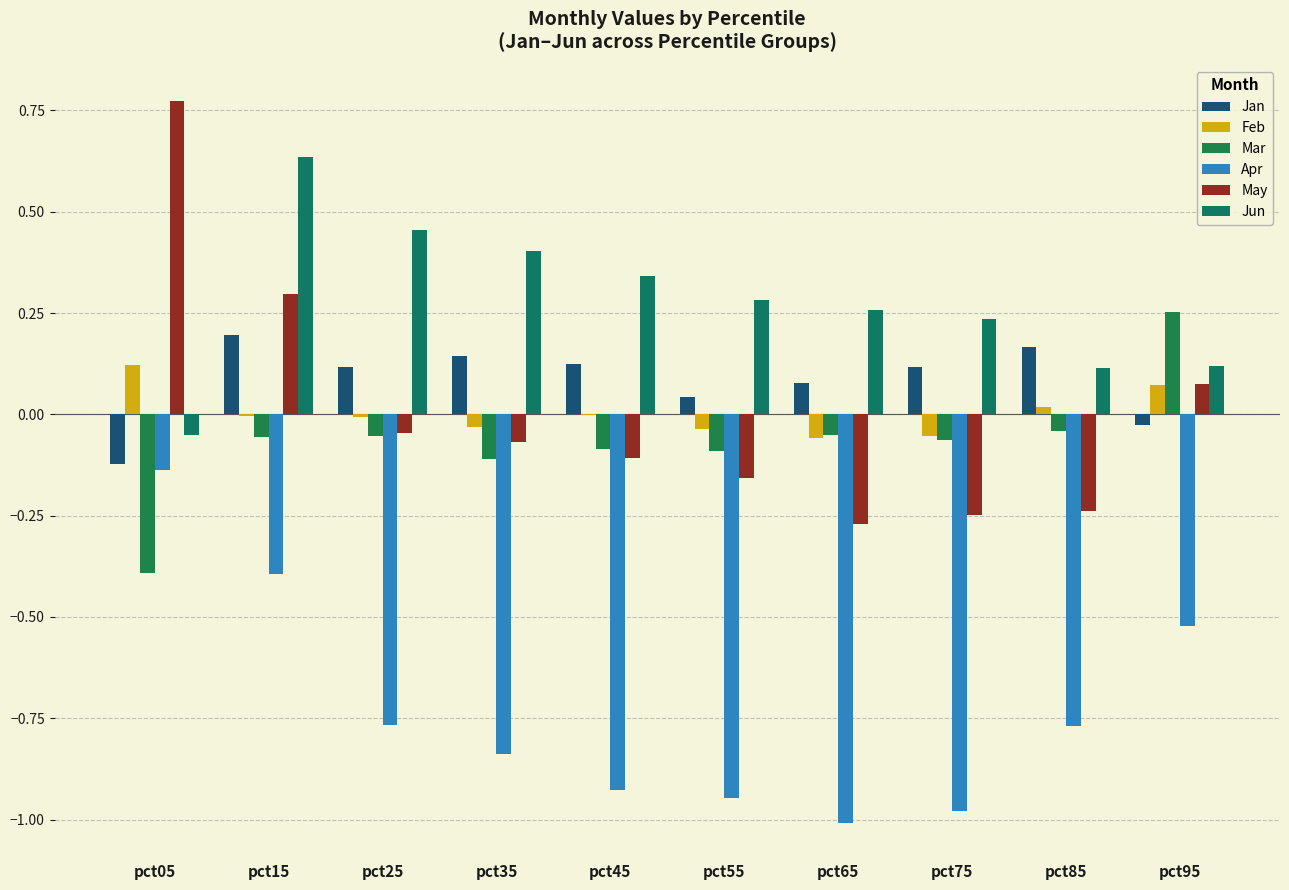

Are the bars grouped side by side (vs. stacked)?

Yes